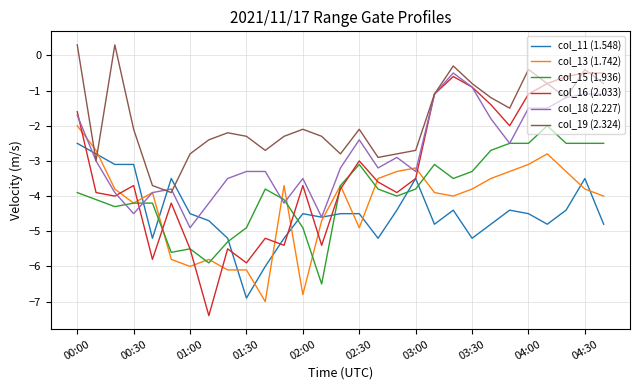

At how many categories does at least one series exceed -2?

12